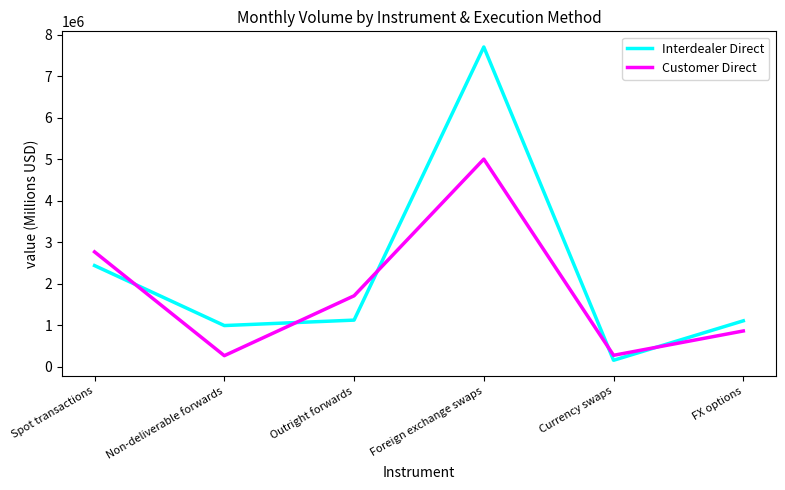

At FX options, list the series in order from smallest to largest.

Customer Direct, Interdealer Direct